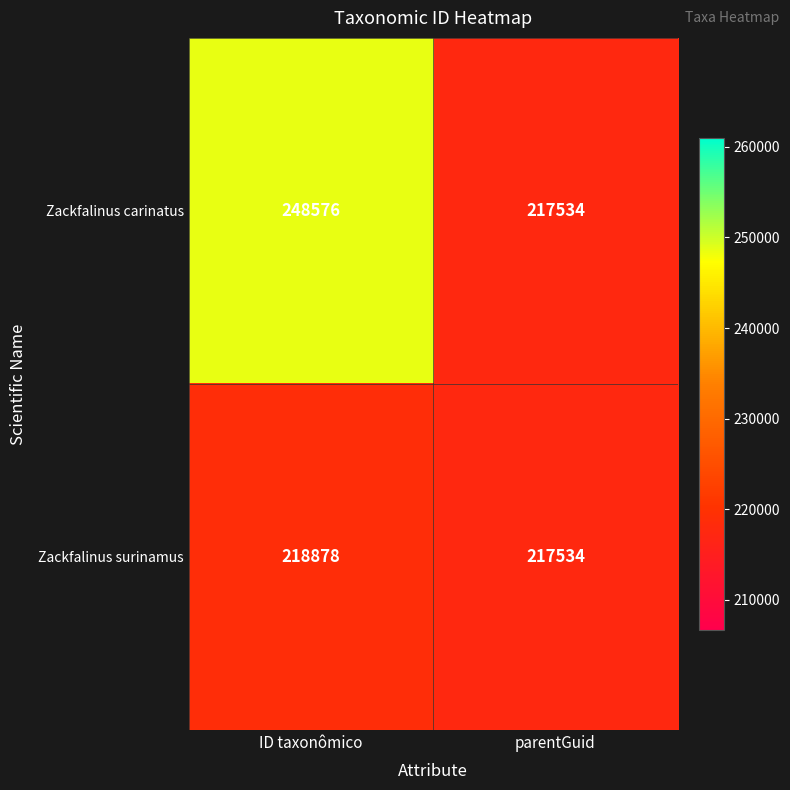

The value of Zackfalinus surinamus at parentGuid is 217534. True or false?

True